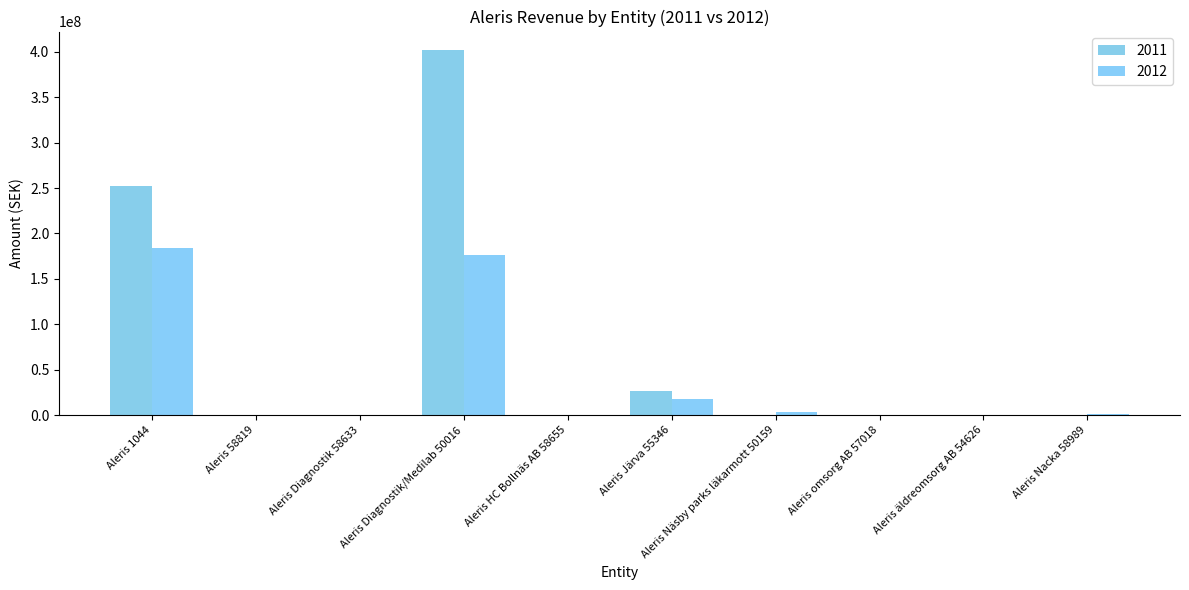

What is the value of the 2012 bar at the 9th from the left?

200.0